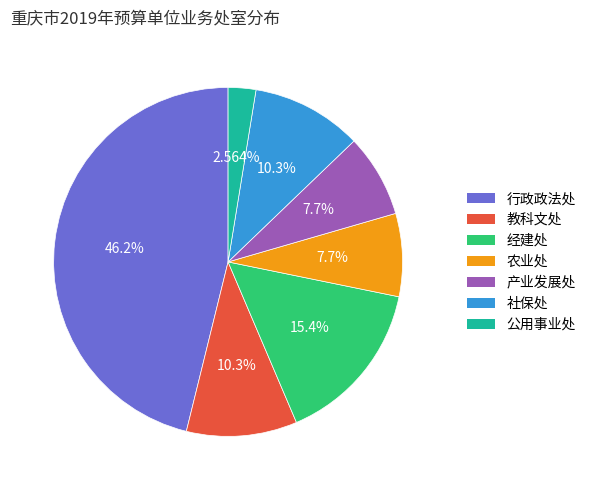

Which category has the biggest portion of the pie?

行政政法处